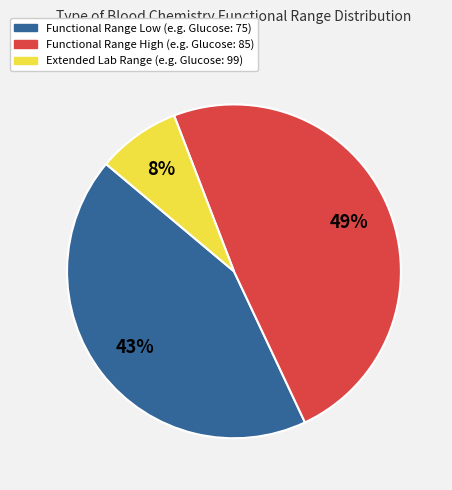

Is there any slice that represents more than half of the pie?

No